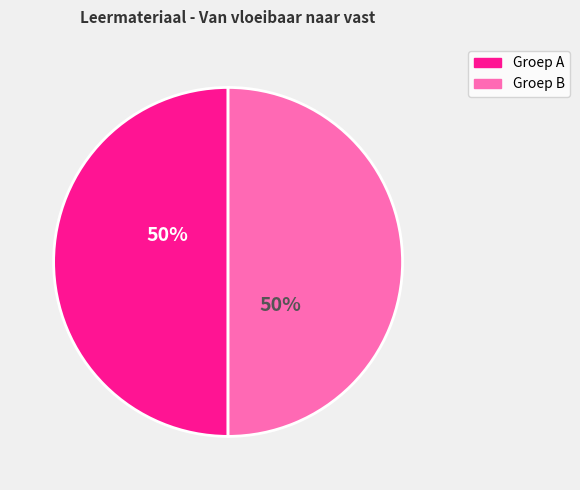

To the nearest percent, what is the average slice percentage?

50%